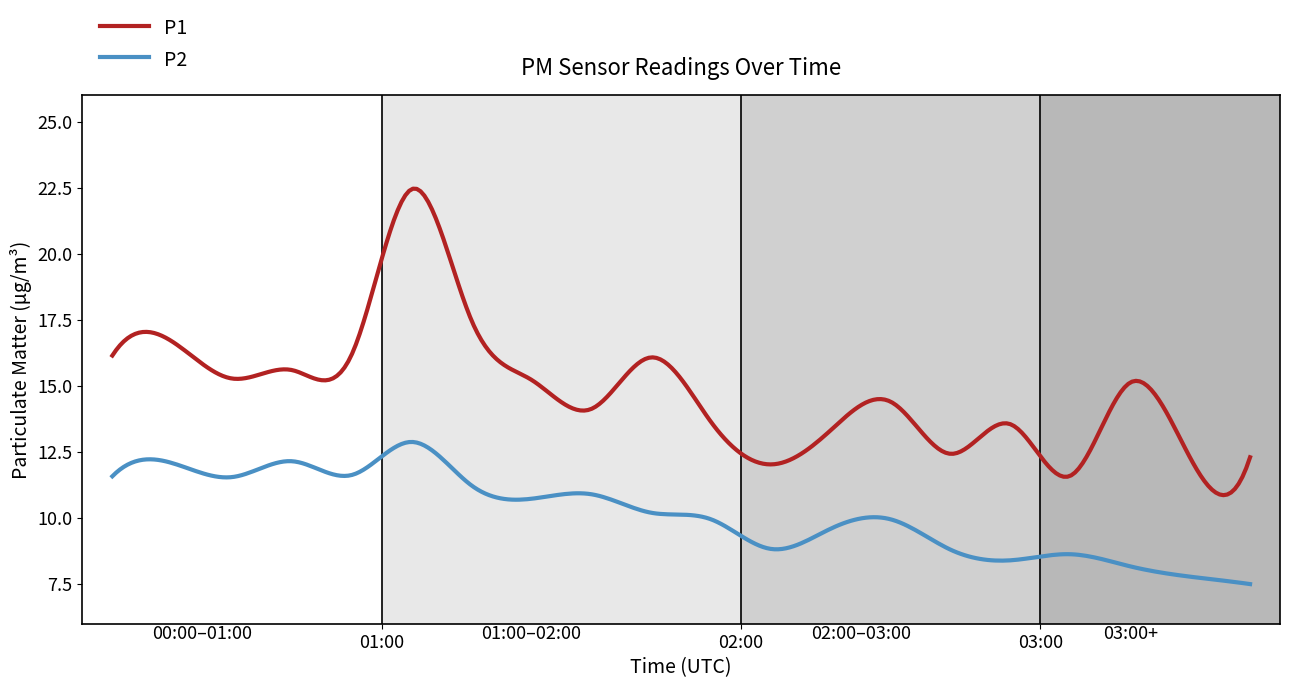

What is the highest value of the P2 series?

12.9